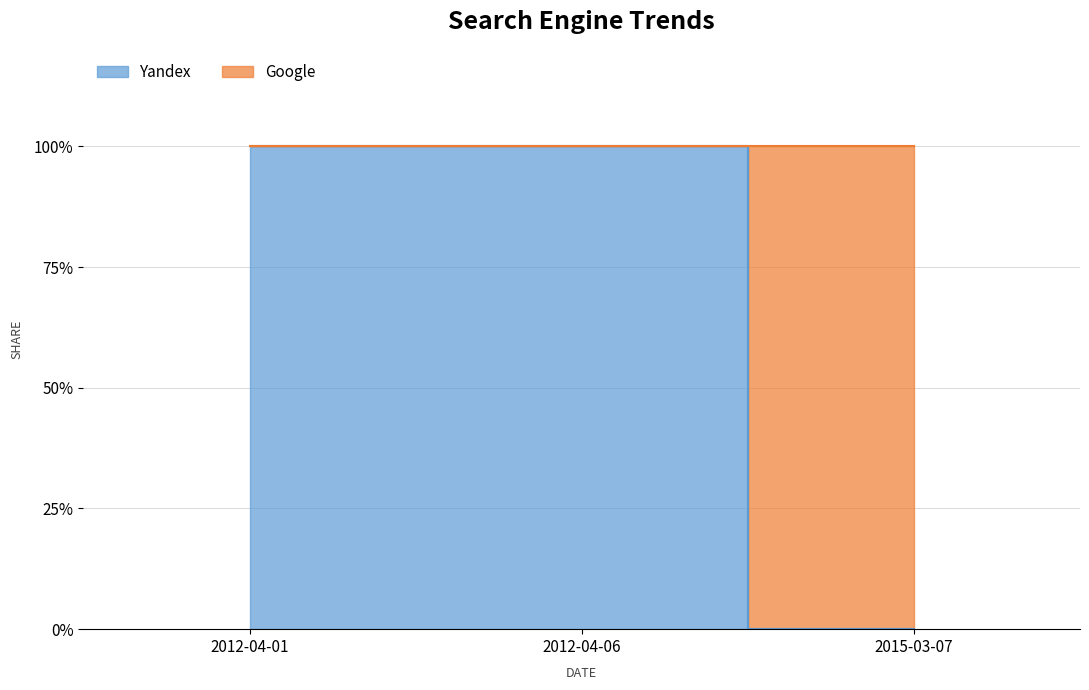

Reading left to right, extract all data points from this chart.

2012-04-01=1	2012-04-06=1	2015-03-07=0